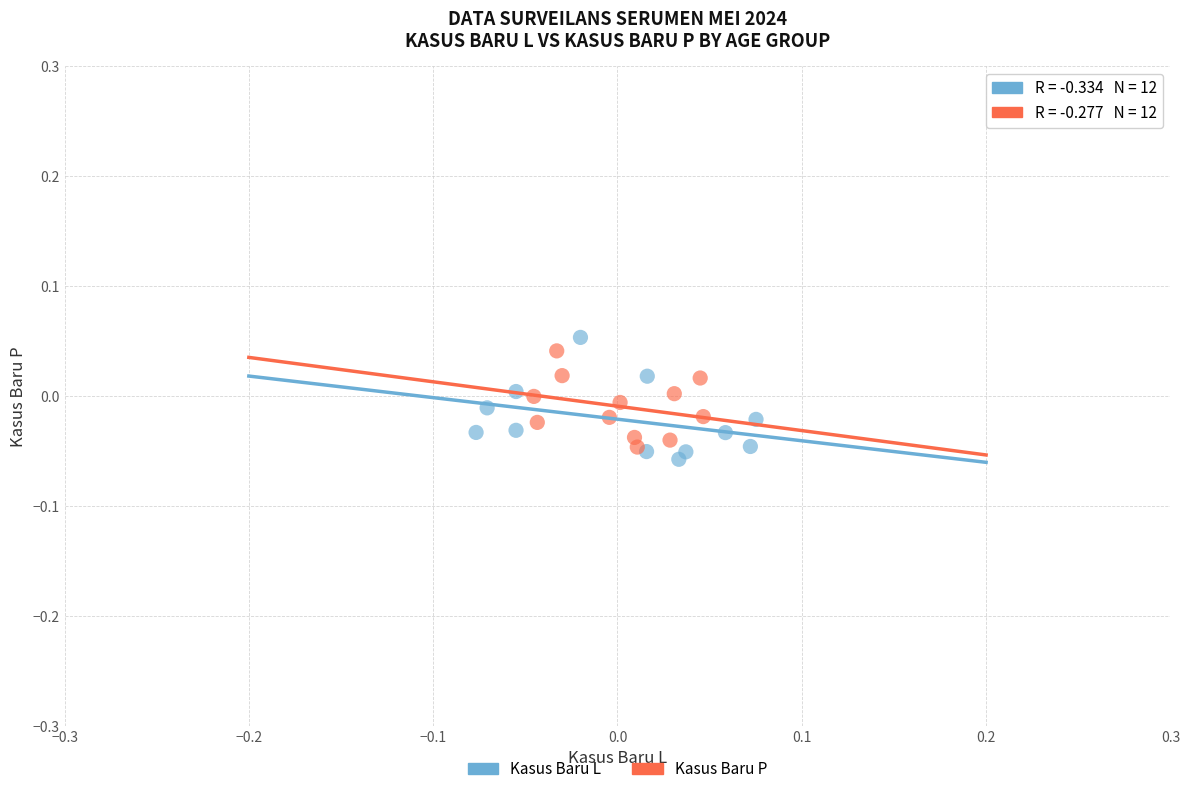

Which series contains the highest Y value?

Kasus Baru L